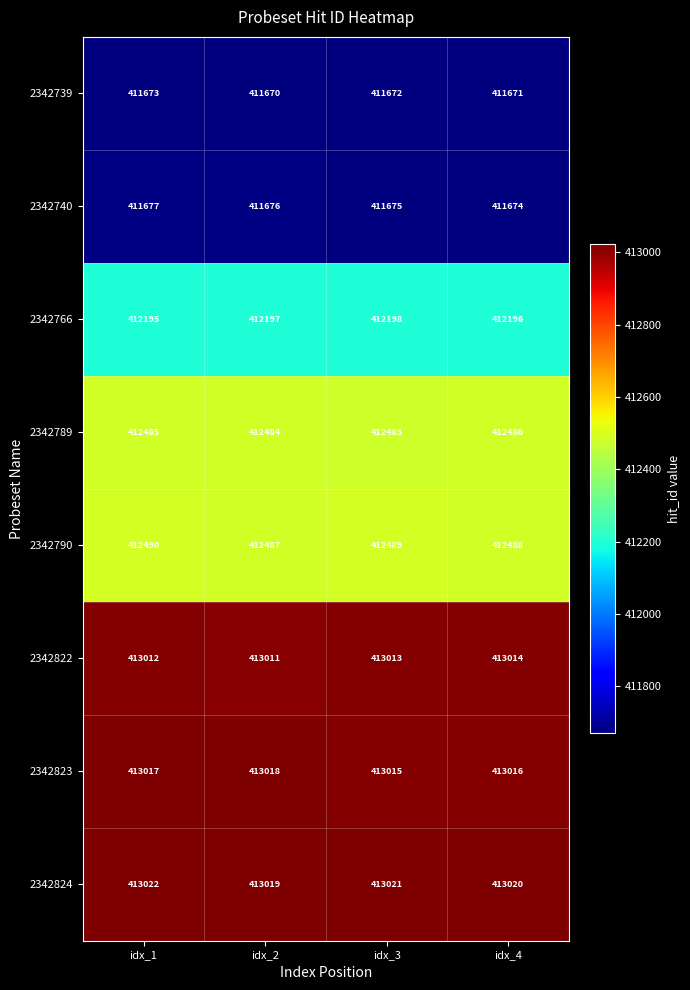

Between idx_2 and idx_4, which series saw the biggest shift?

2342822